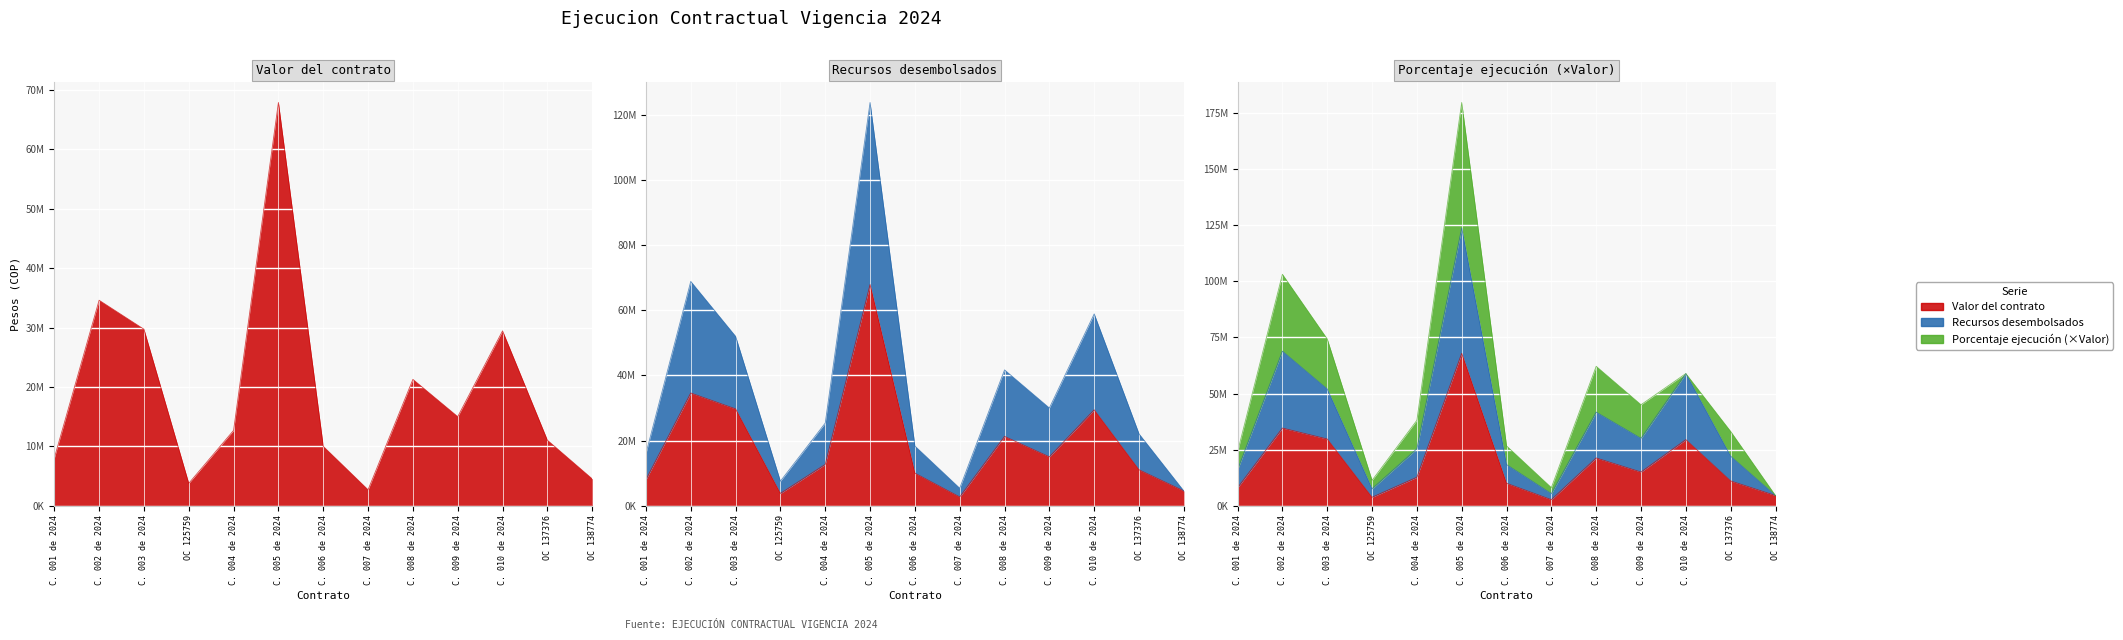

Where is Recursos desembolsados nearest to the value 64152942?

C. 002 de 2024